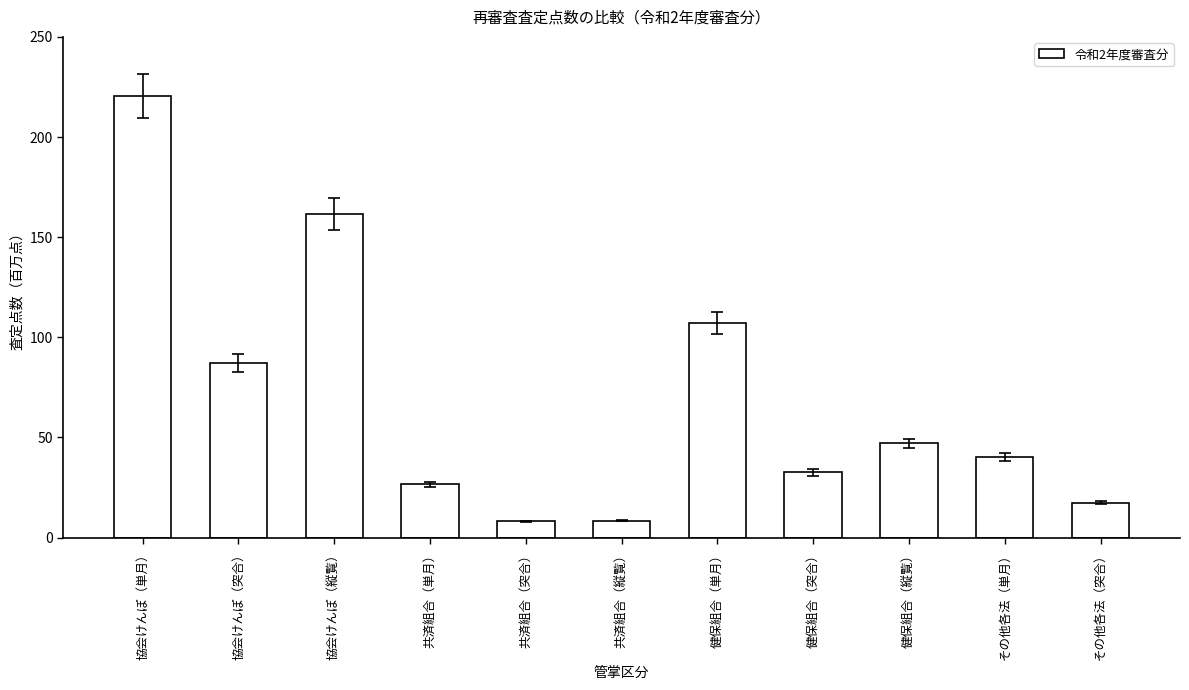

The value at 協会けんぽ（縦覧） is 42.6. True or false?

False